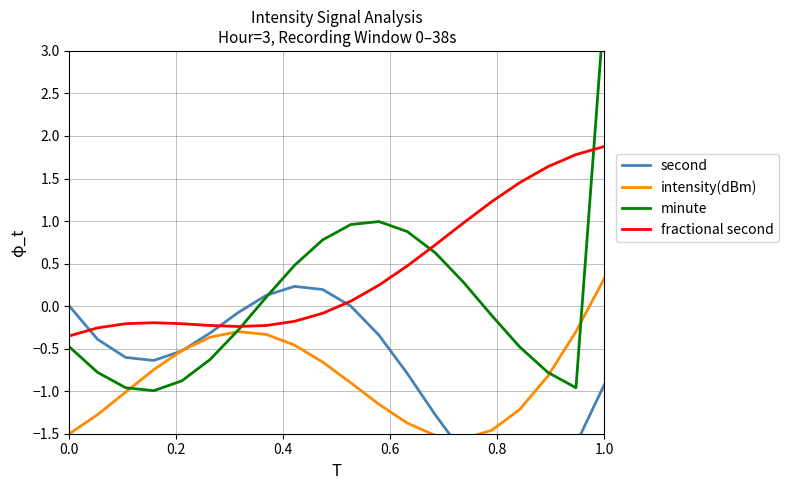

What is the difference between the maximum and minimum values in the second series?

2.4